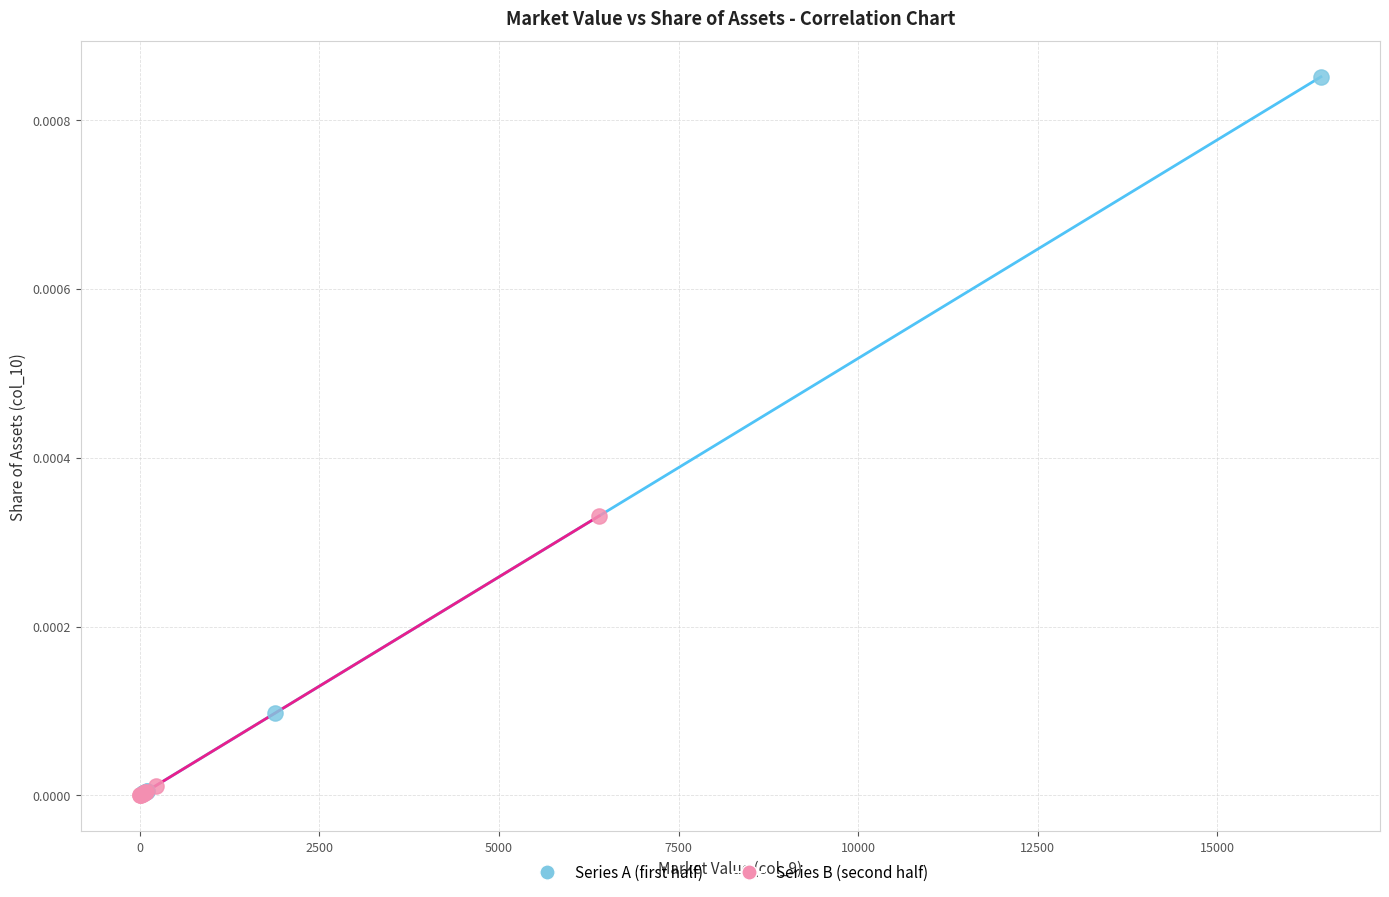

What are all the series names shown in the legend?

Series A (first half), Series B (second half)